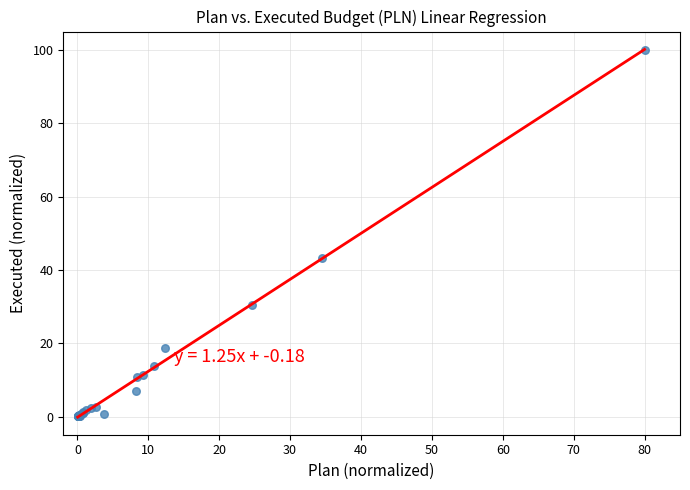

What Y value in the scatter plot is closest to 50?

43.3